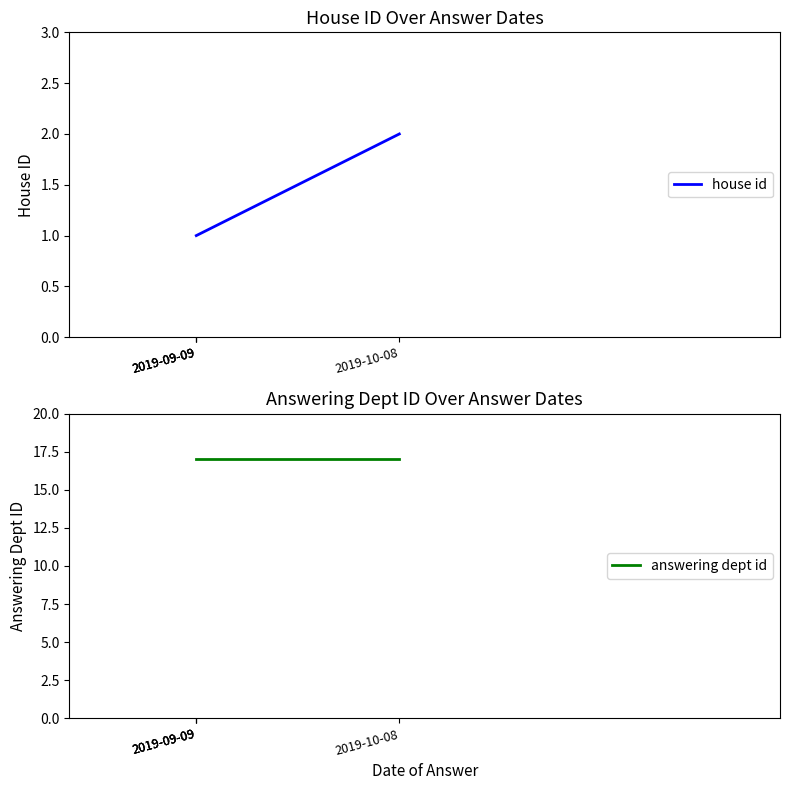

Reading left to right, list all the values displayed in this chart.

house id: 2	1	1	1
answering dept id: 17	17	17	17